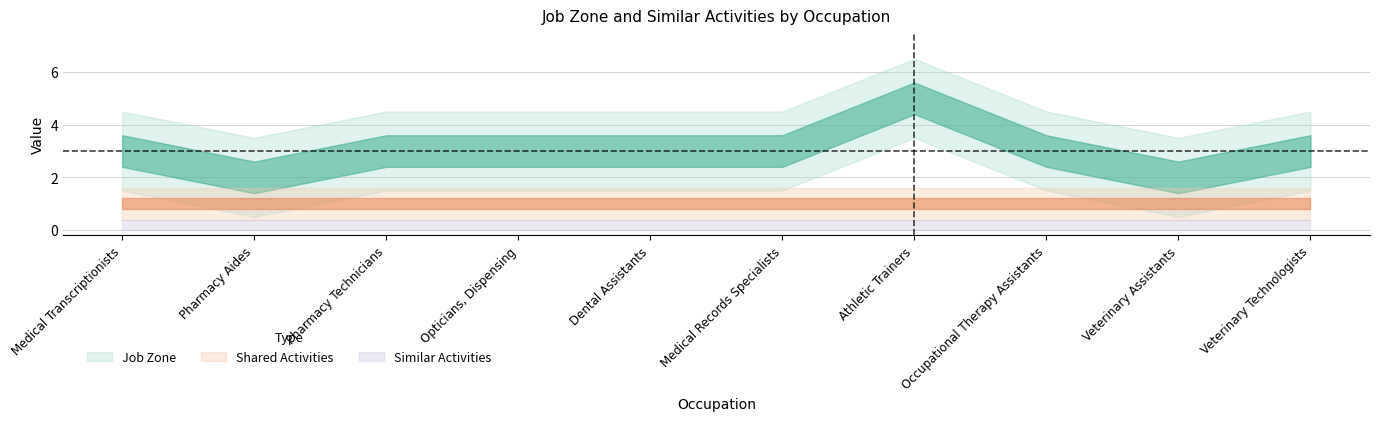

Which series has the largest total across all categories?

Job Zone